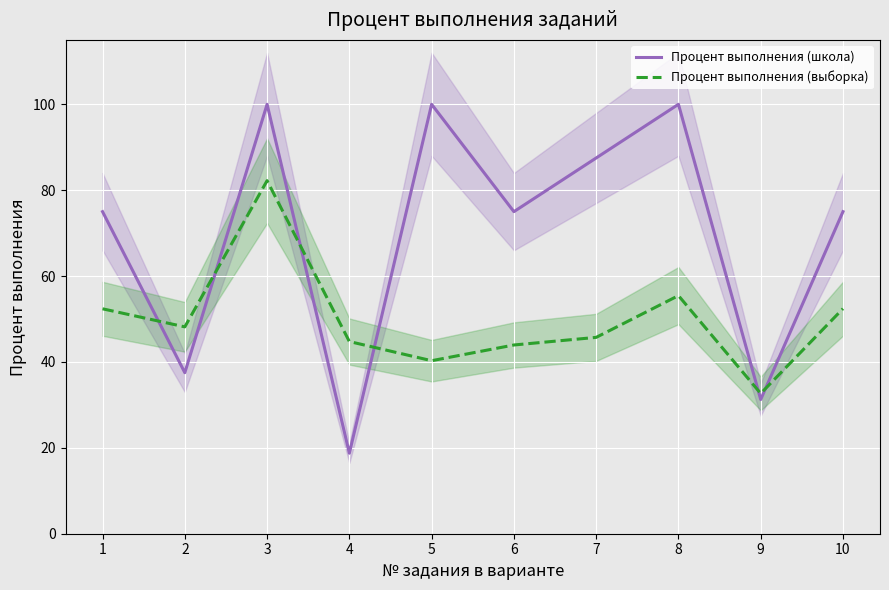

True or false: Процент выполнения (выборка) and Процент выполнения (школа) cross at least once.

True